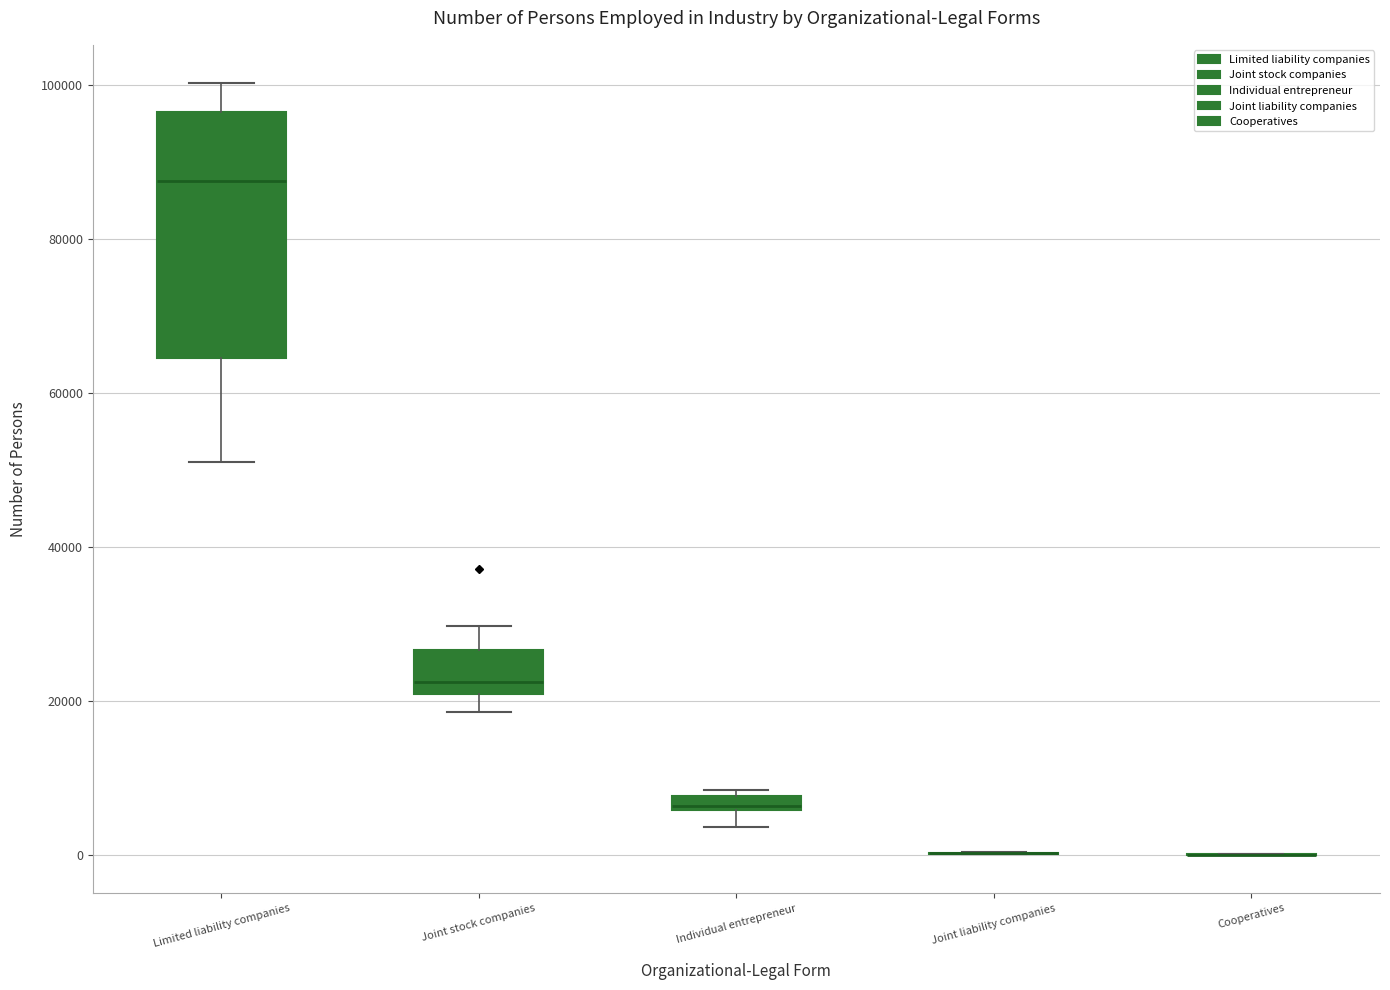

Where does the upper whisker of the box for Limited liability companies end on the y-axis? The values are not printed on the chart, so give them approximately, as read against the axis.

100000